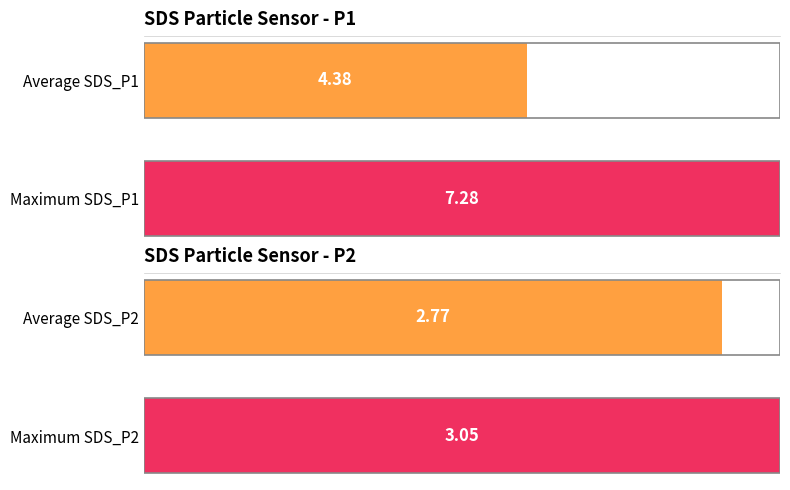

The value of SDS_P1 at 00:45 is 2.3. True or false?

False